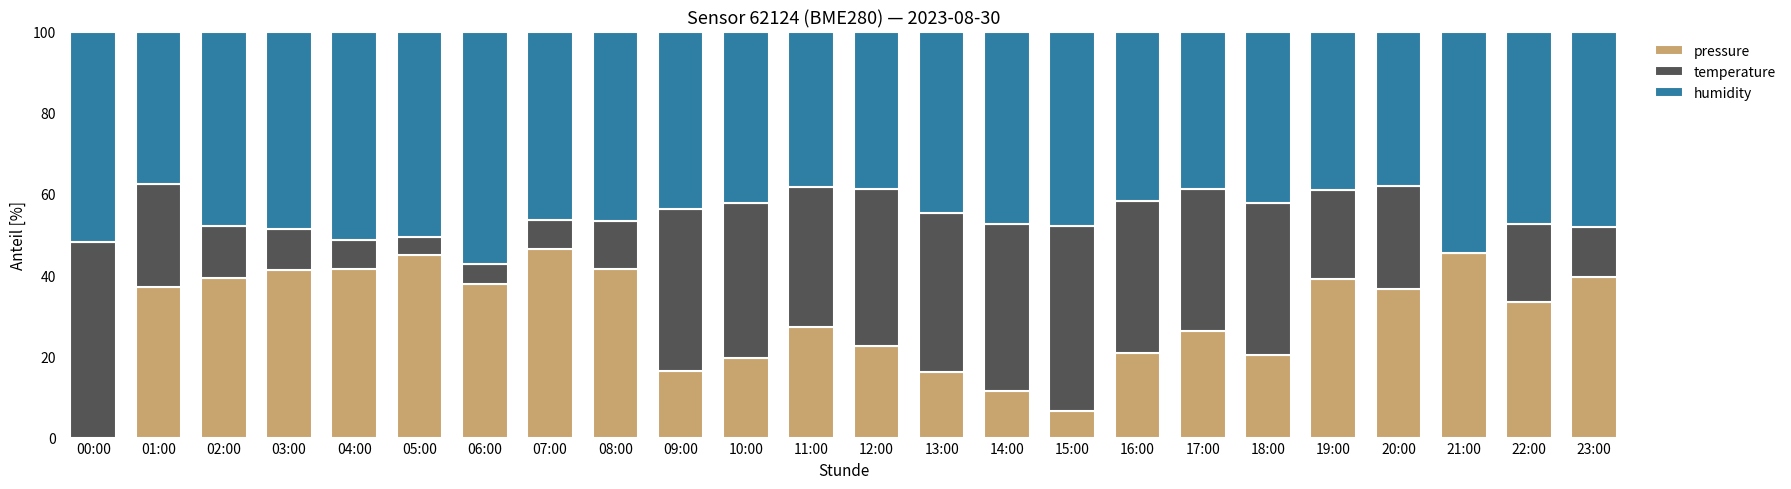

Are the bars grouped side by side (vs. stacked)?

No